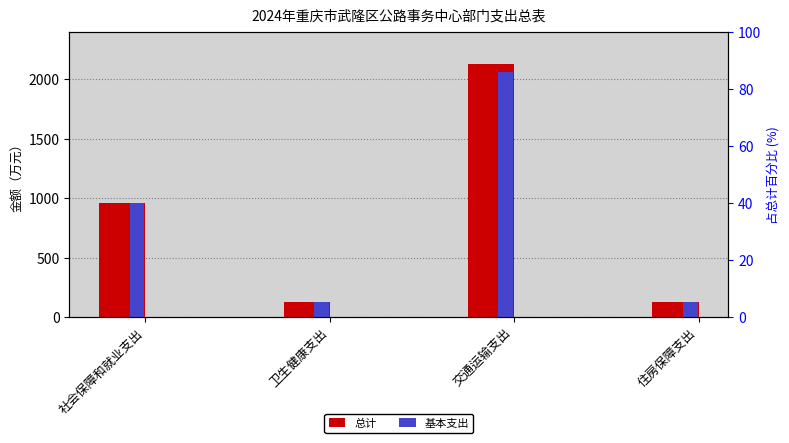

Reading right to left, transcribe all the data shown in this chart.

总计: 住房保障支出=125.3	交通运输支出=2127.6	卫生健康支出=124.9	社会保障和就业支出=959.1
基本支出: 住房保障支出=125.3	交通运输支出=2059.0	卫生健康支出=124.9	社会保障和就业支出=959.1